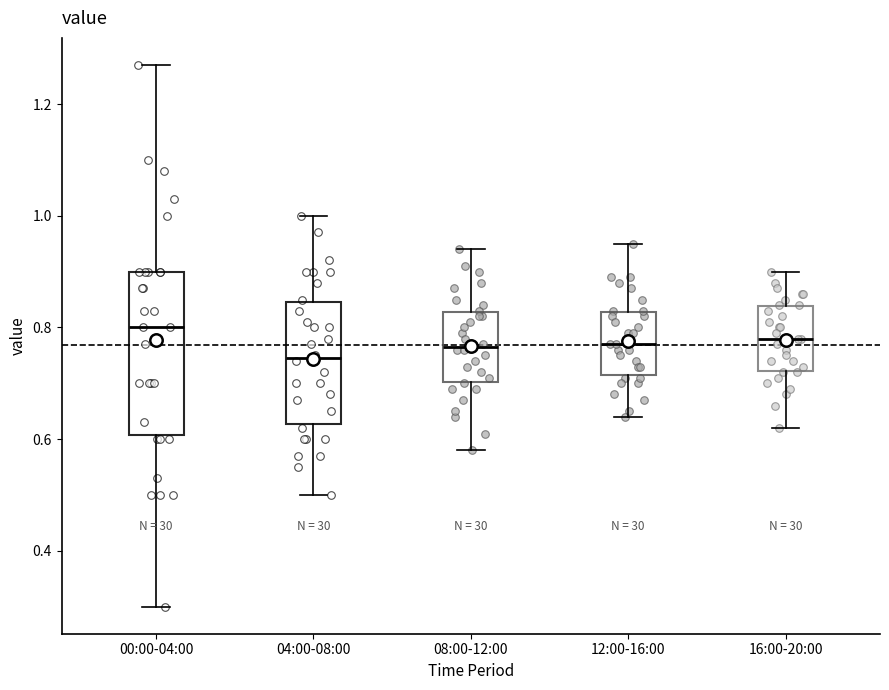

Where is the lower edge of the box for 00:00-04:00 on the y-axis? The values are not printed on the chart, so give them approximately, as read against the axis.

0.60